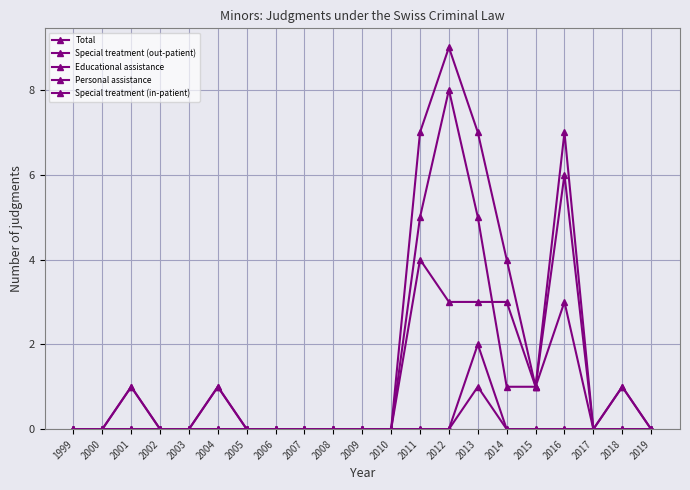

Is it true that Total equals 1 at 2004?

False